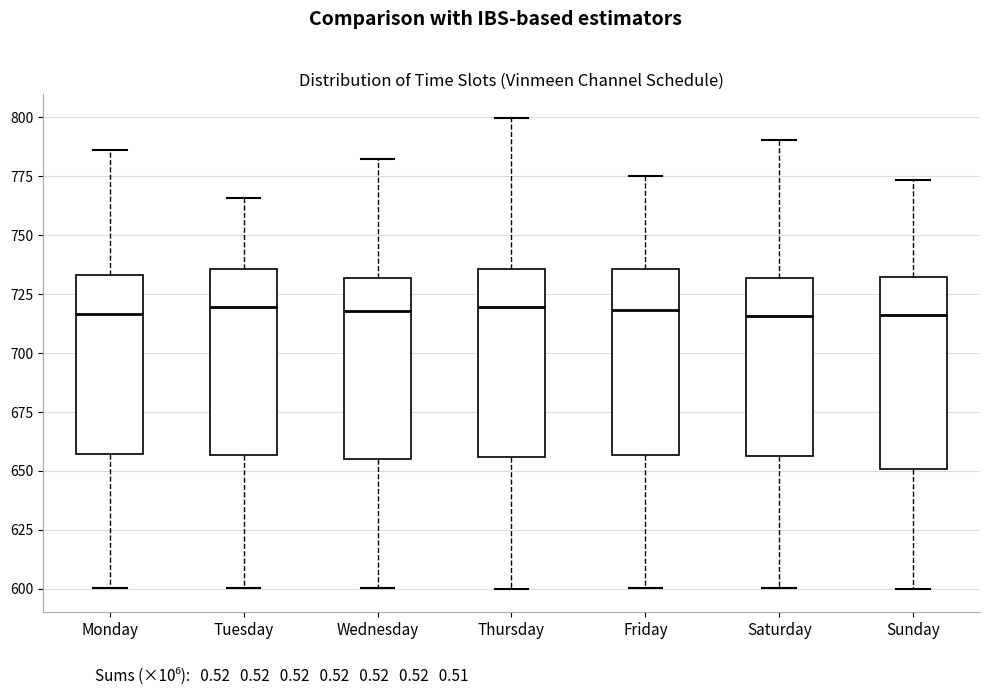

Reading left to right, read every box against the y-axis: the position of its median line, the range the box covers, and the ends of its whiskers. The values are not printed on the chart, so give them approximately, as read against the axis.

Monday: median 715, box 655 to 735, whiskers 600 to 785
Tuesday: median 720, box 655 to 735, whiskers 600 to 765
Wednesday: median 720, box 655 to 730, whiskers 600 to 785
Thursday: median 720, box 655 to 735, whiskers 600 to 800
Friday: median 720, box 655 to 735, whiskers 600 to 775
Saturday: median 715, box 655 to 730, whiskers 600 to 790
Sunday: median 715, box 650 to 730, whiskers 600 to 775